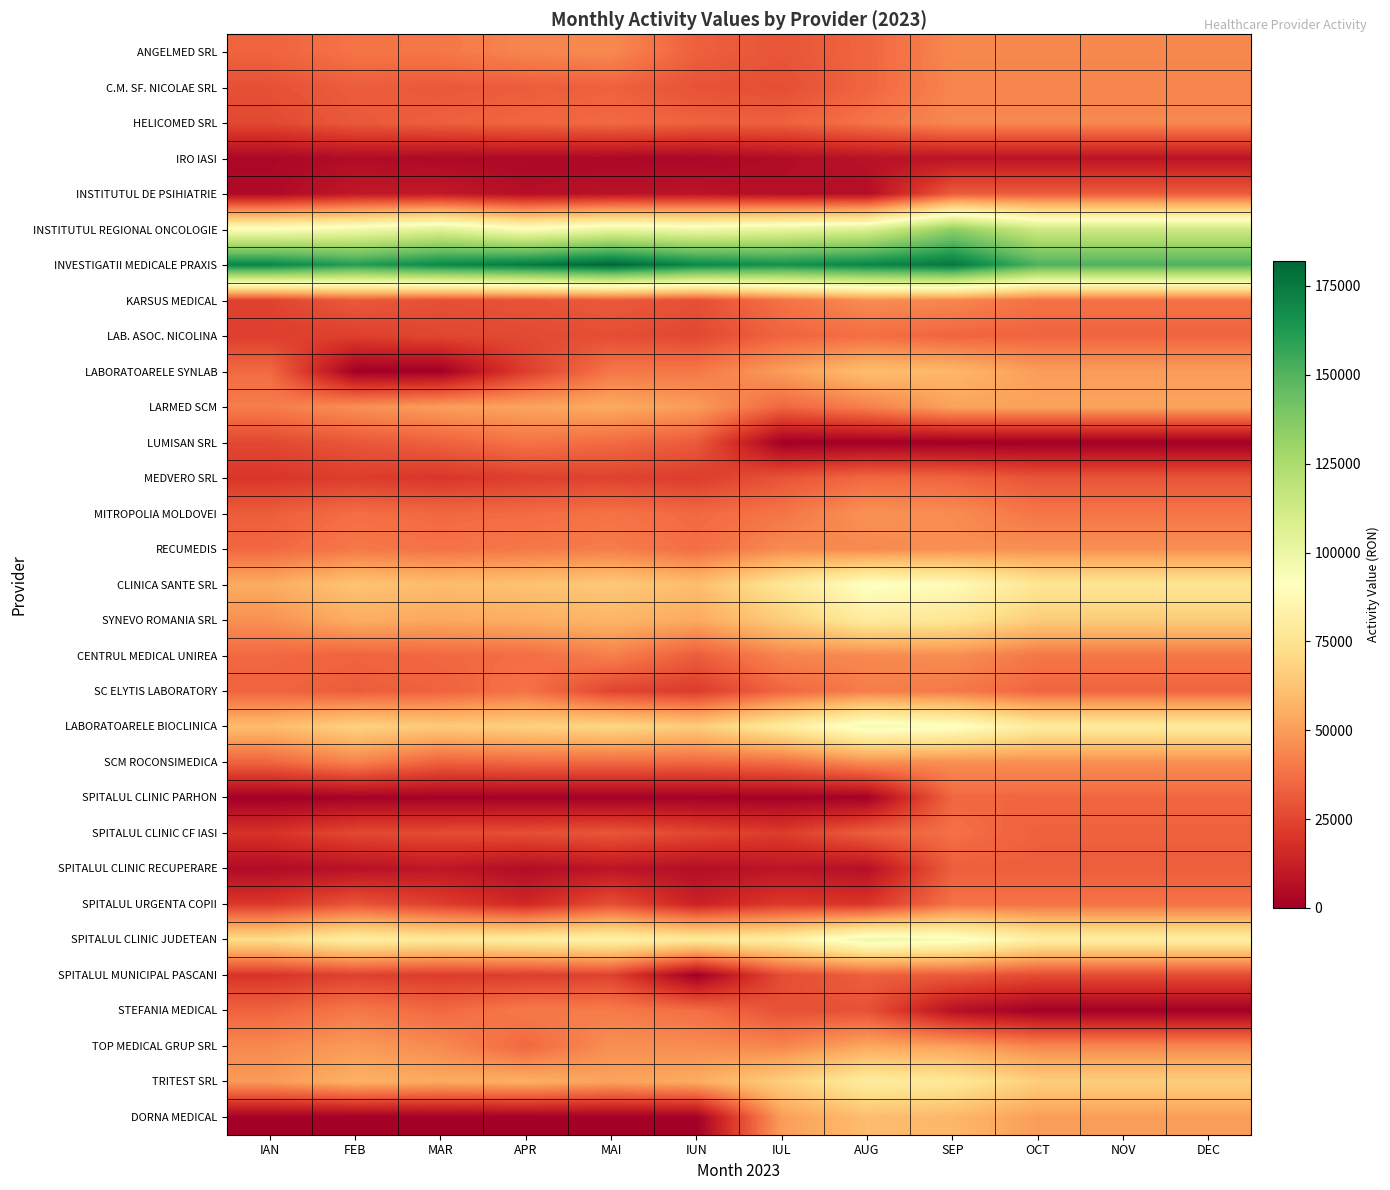

How many categories are shown in the chart?

12